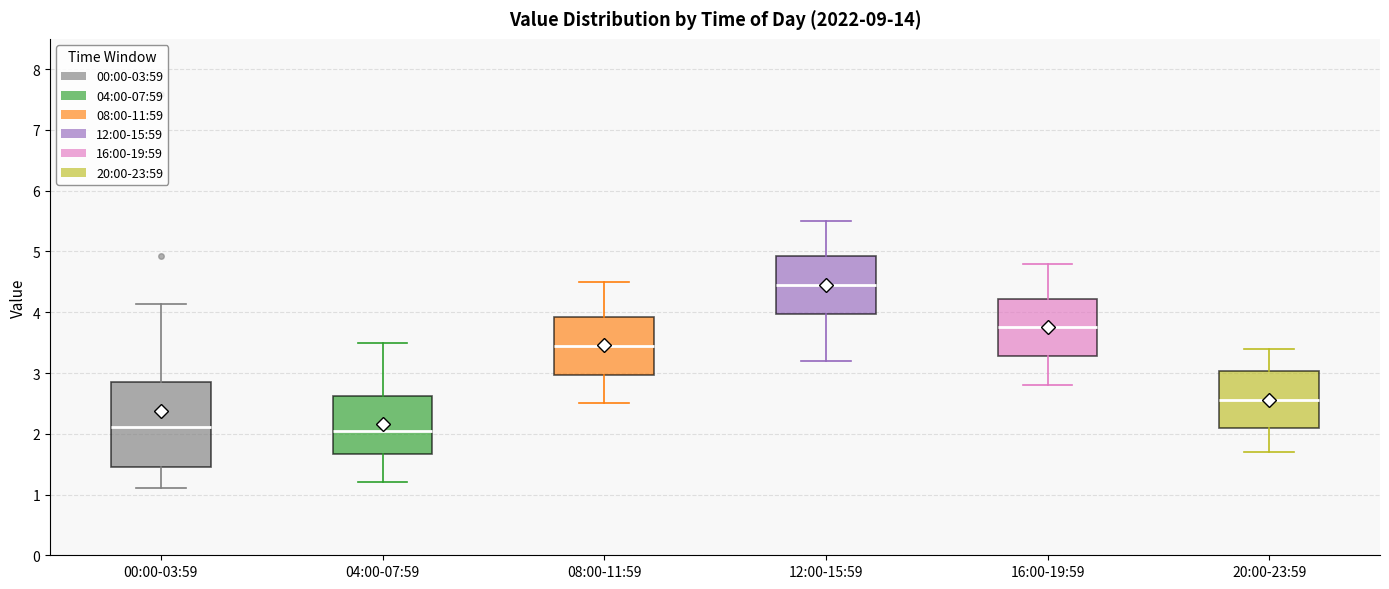

Which box is the tallest, from its lower edge to its upper edge?

00:00-03:59